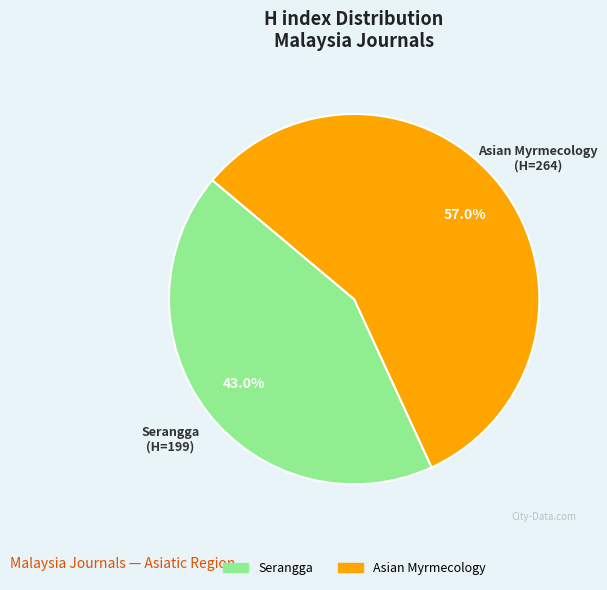

Is there any slice that represents more than half of the pie?

Yes